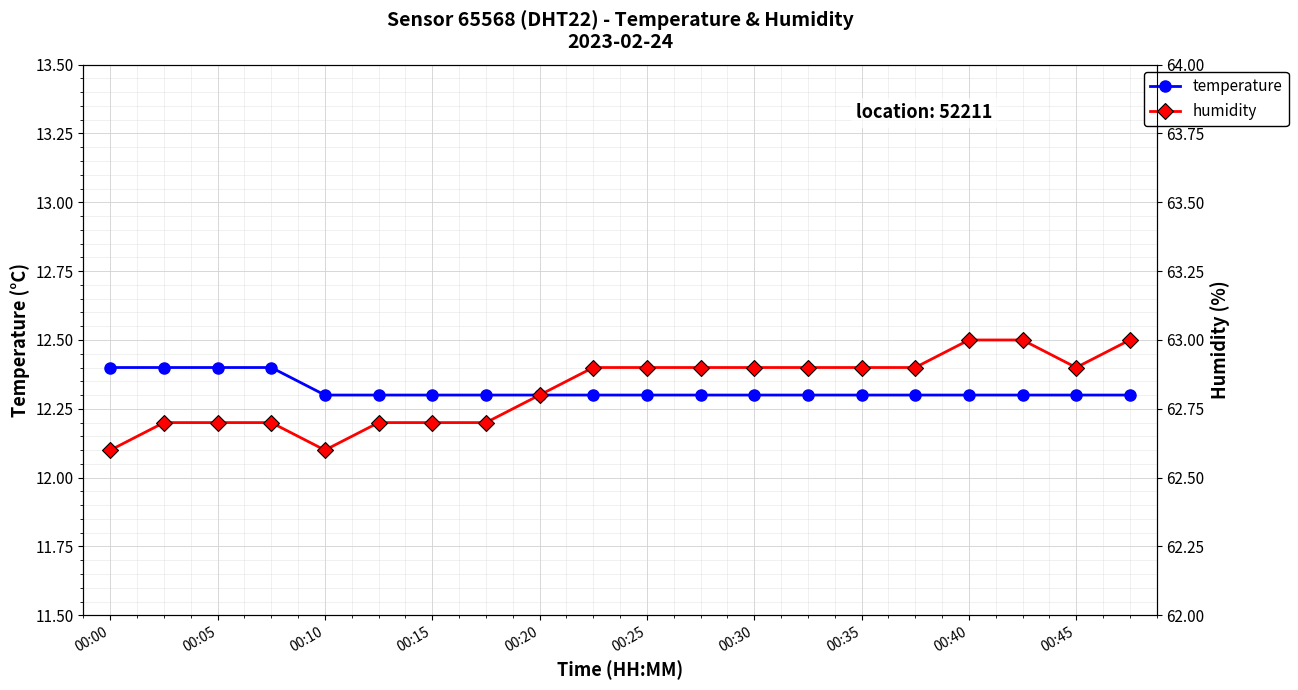

True or false: temperature and humidity intersect in this chart.

False